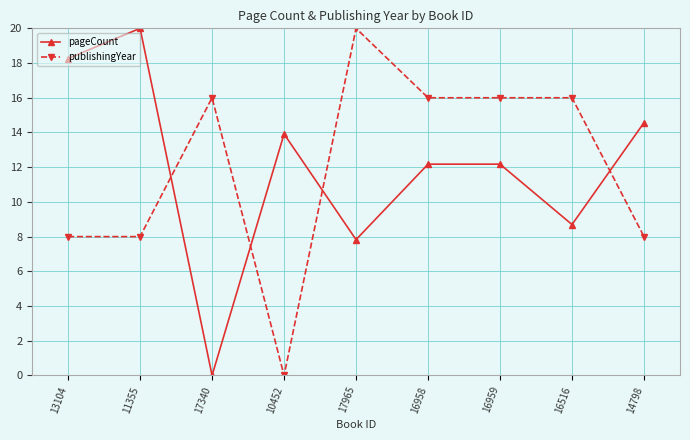

True or false: pageCount and publishingYear cross at least once.

True